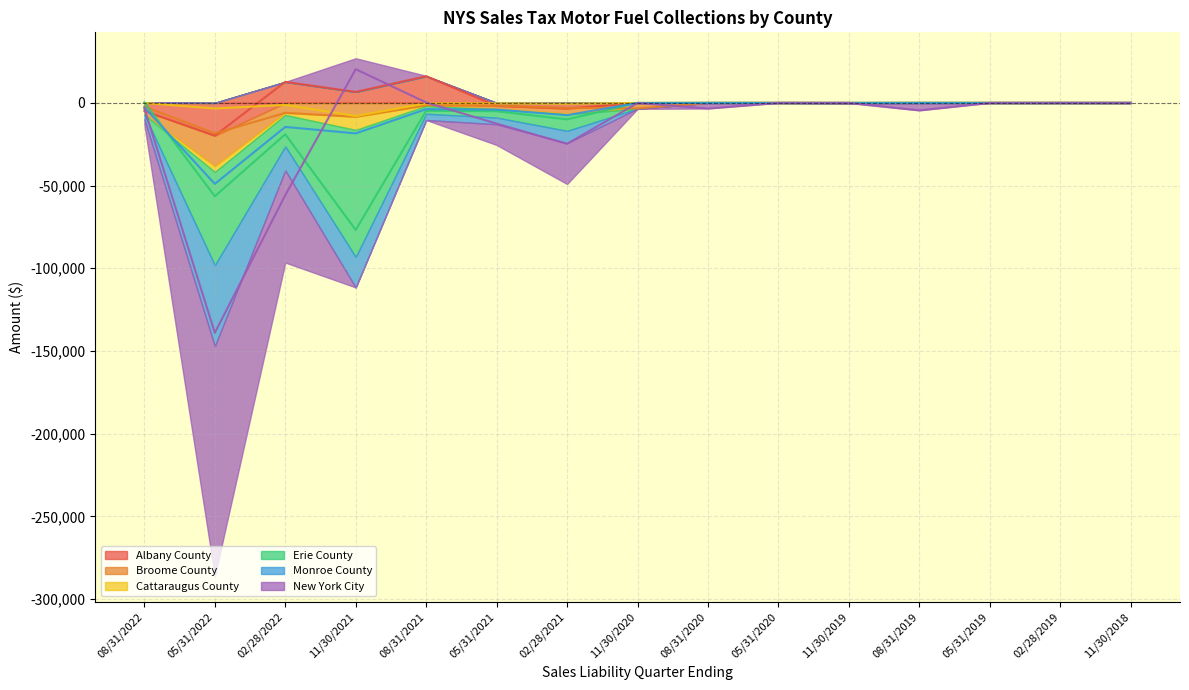

After their last crossing, which series has the higher values: Cattaraugus County or New York City?

Cattaraugus County